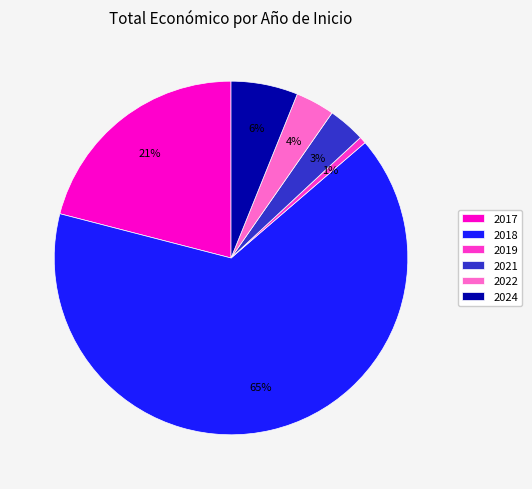

How many slices are in this pie chart?

6